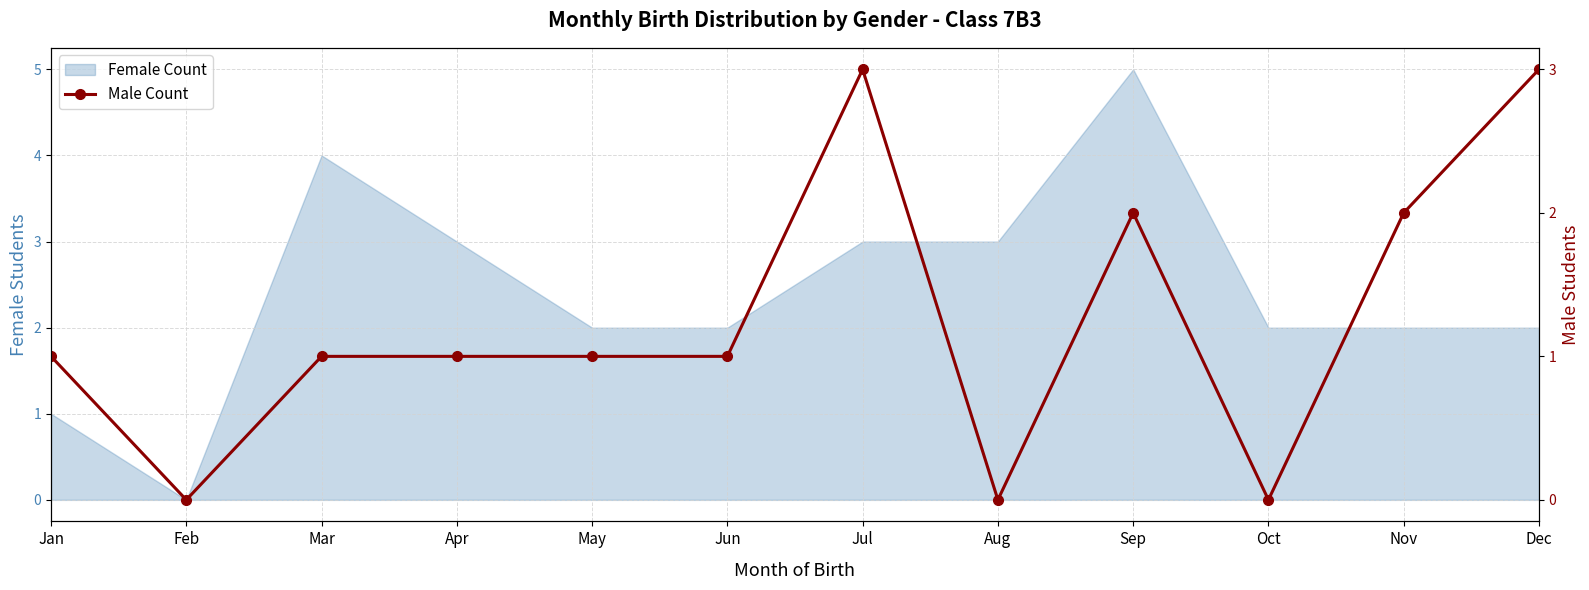

How many values are above zero?

9